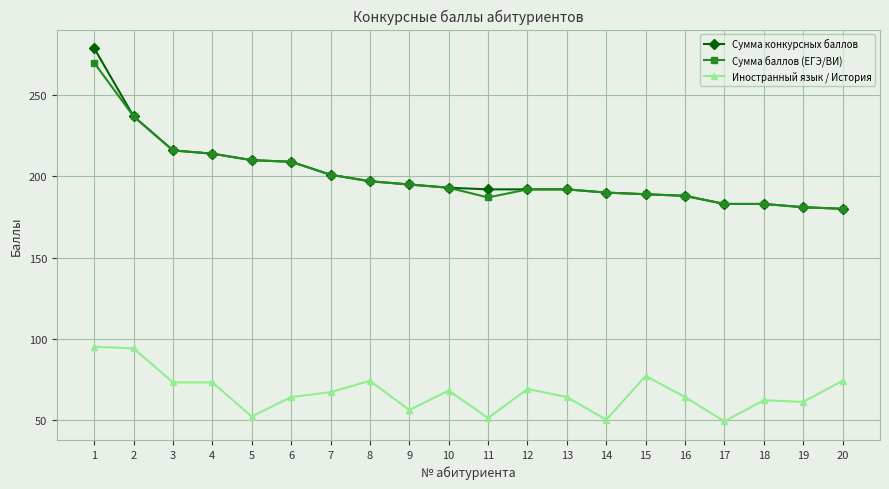

What is the sum of the Сумма баллов (ЕГЭ/ВИ) values at 2 and 15?

426